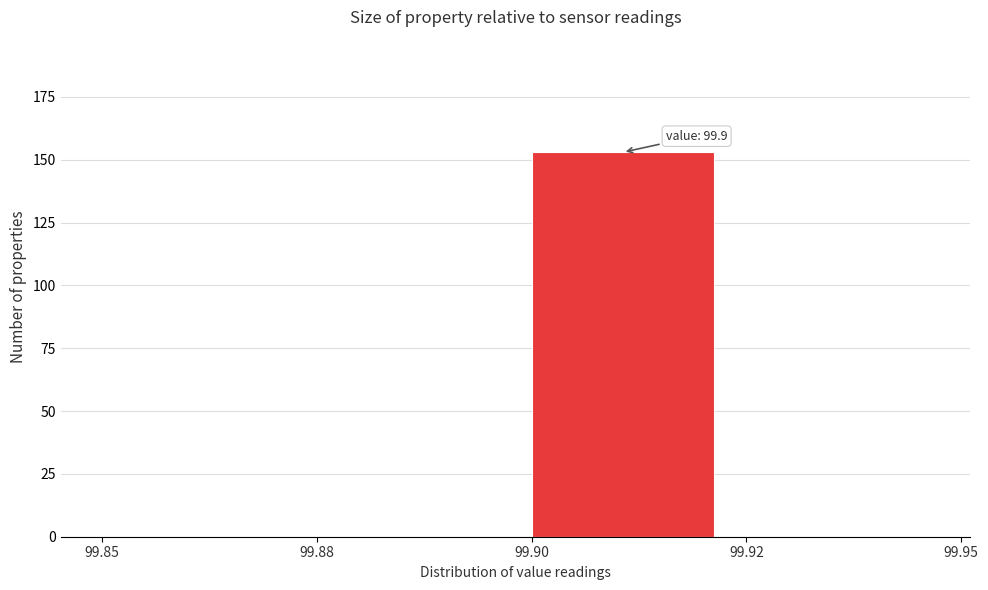

Reading left to right, transcribe all the data shown in this chart.

99.85=0	99.88=0	99.90=153	99.92=0